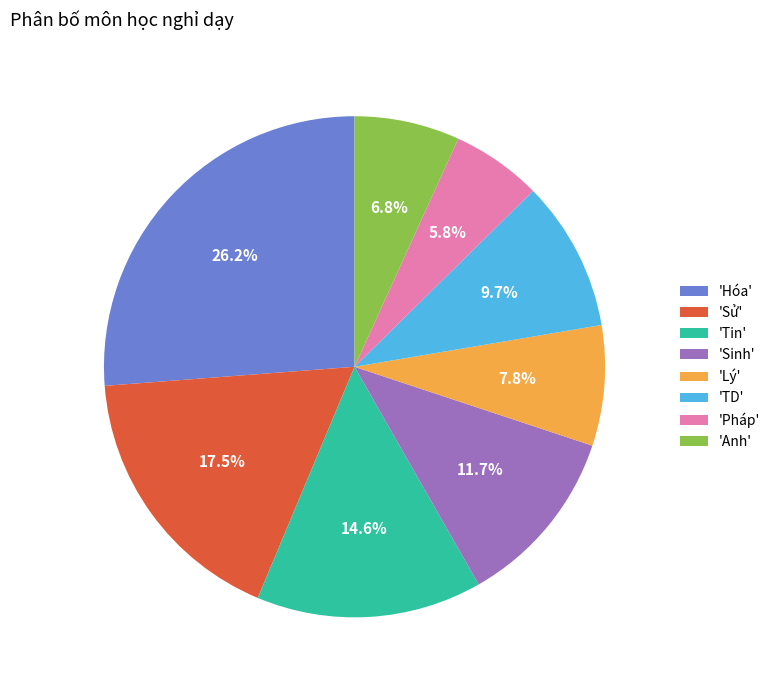

Is there any slice that represents more than half of the pie?

No